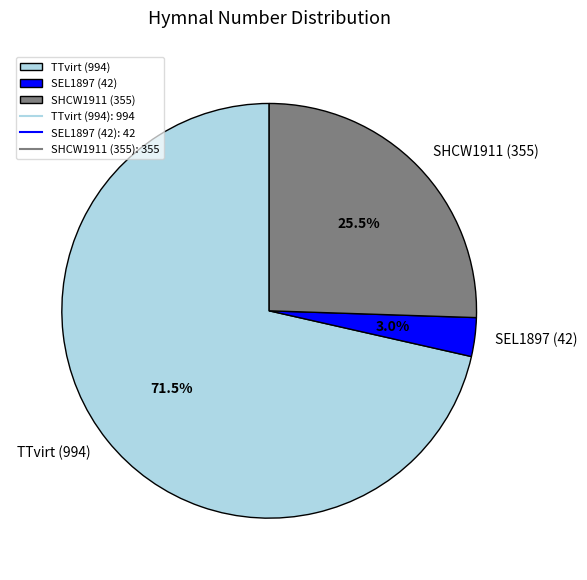

How many slices are in this pie chart?

3